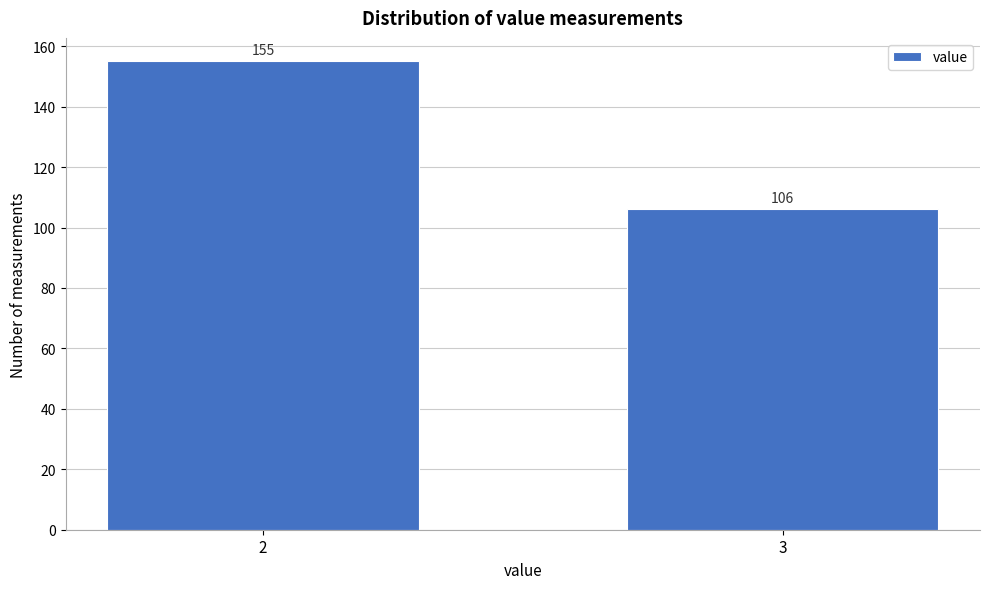

Reading right to left, what are all the values shown in this chart?

3=106	2=155